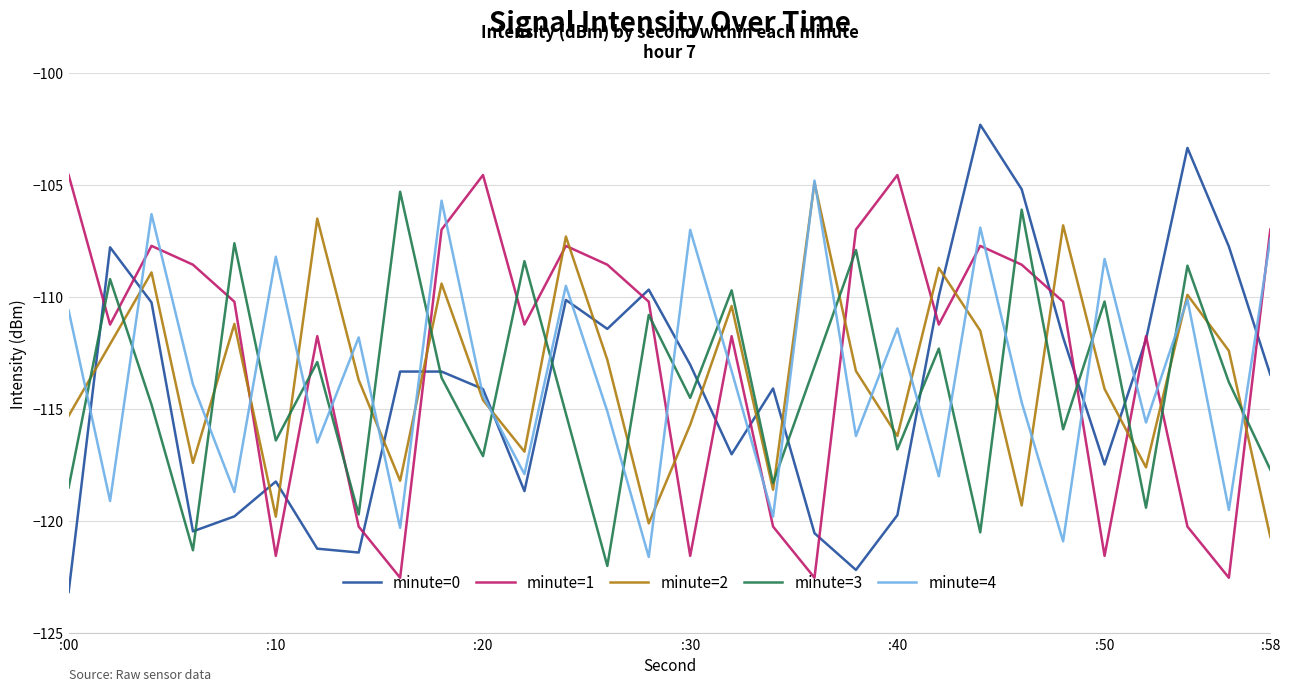

After their last crossing, which series has the higher values: minute=2 or minute=0?

minute=0